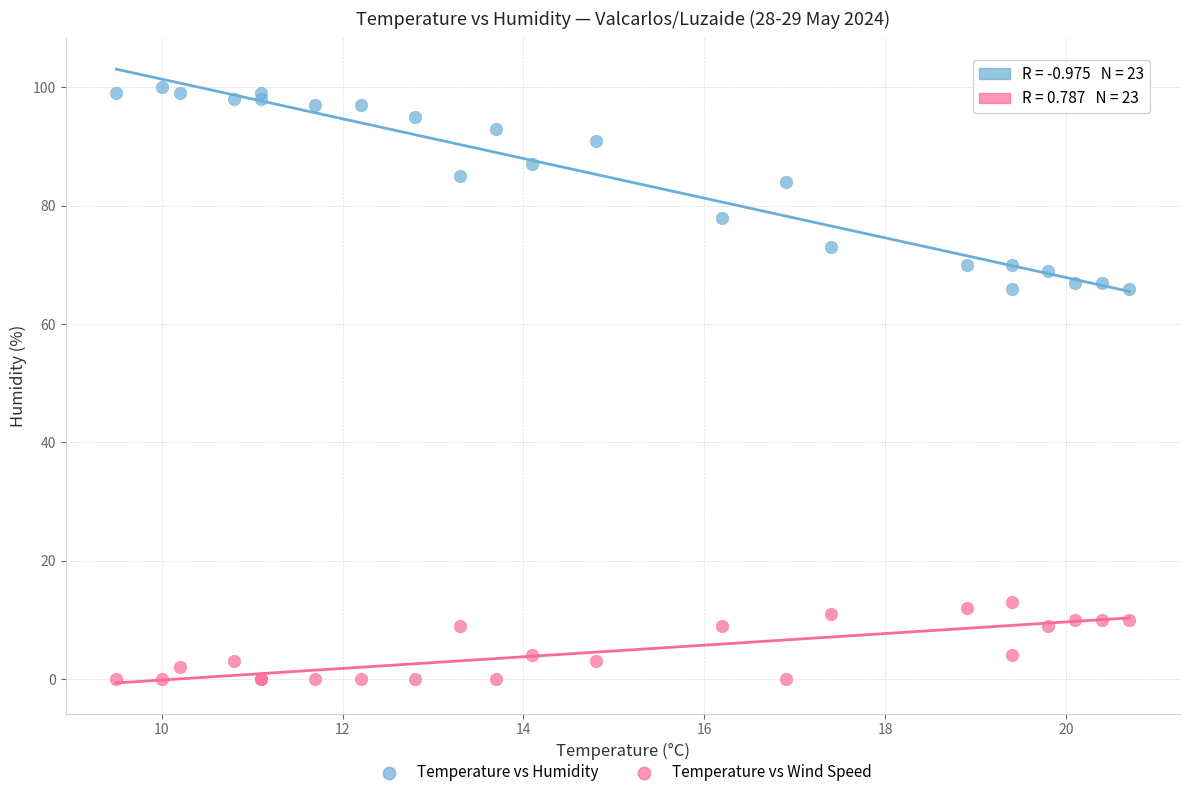

Which series reaches the maximum Y coordinate?

Temperature vs Humidity